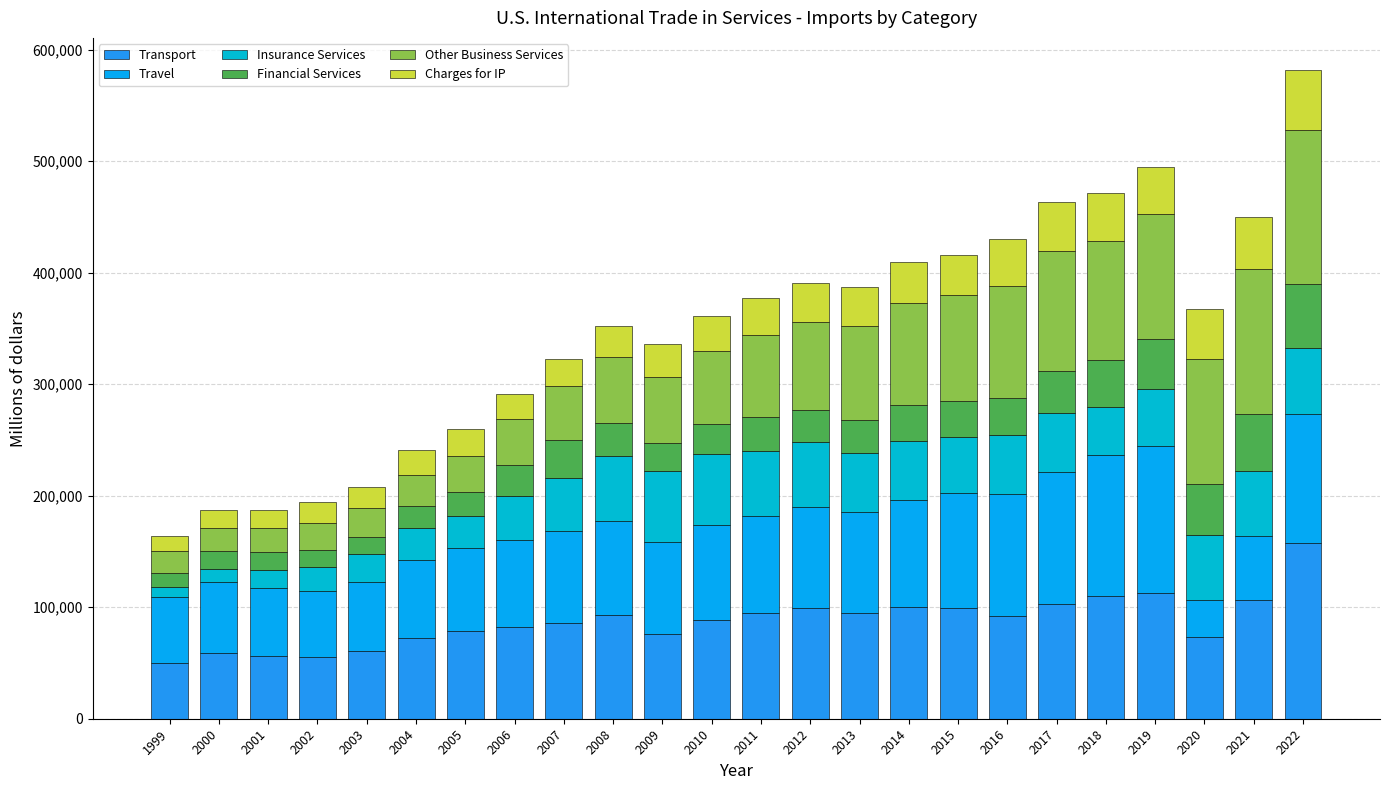

How many series are shown in this chart?

6